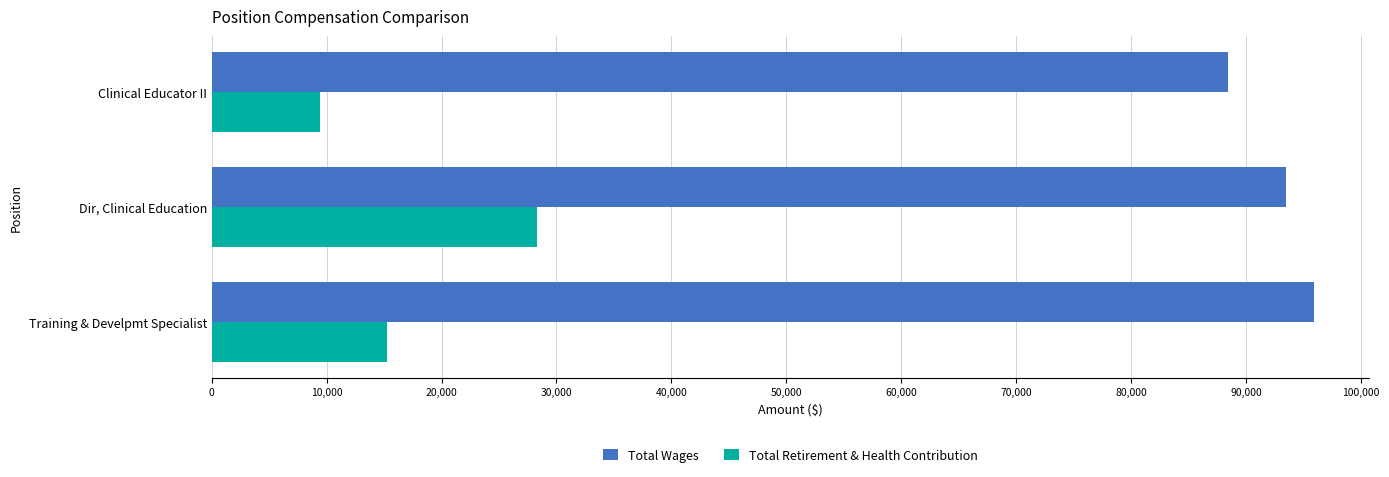

At which label does Total Retirement & Health Contribution reach its minimum?

Clinical Educator II